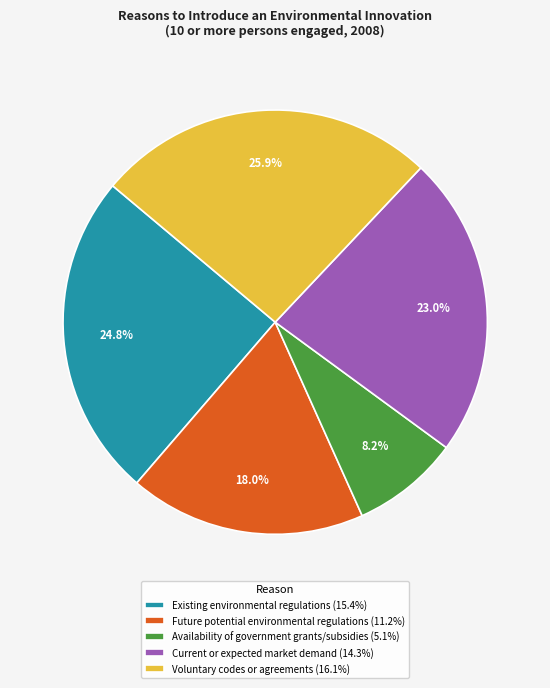

Combined, do Current or expected market demand and Future potential environmental regulations account for over 50%?

No